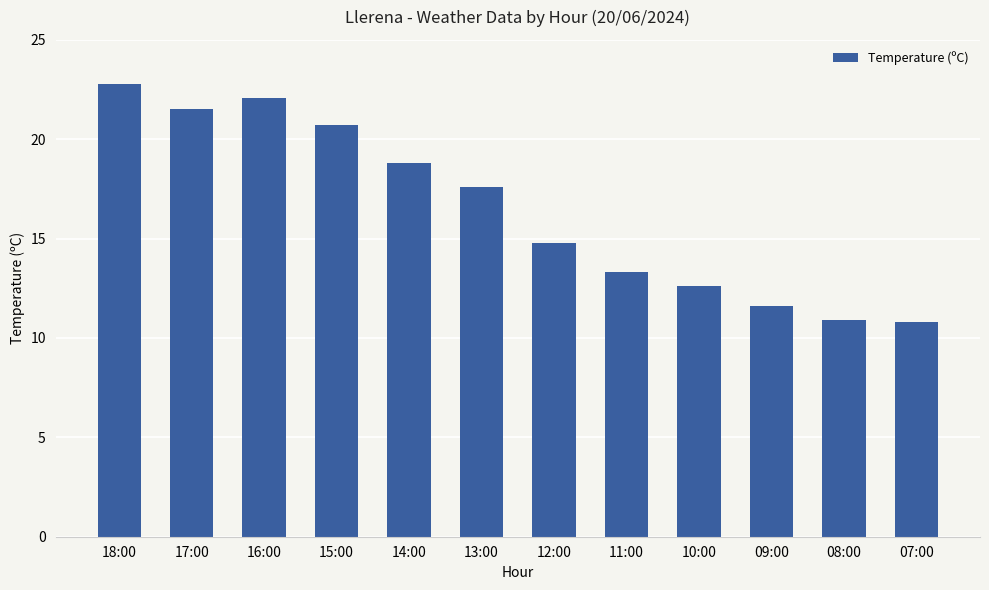

What position from the left is 09:00?

10